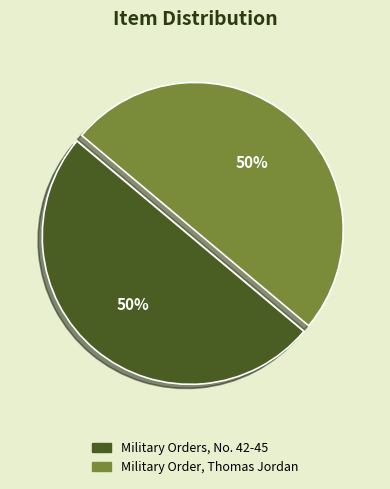

How many segments does this pie chart have?

2